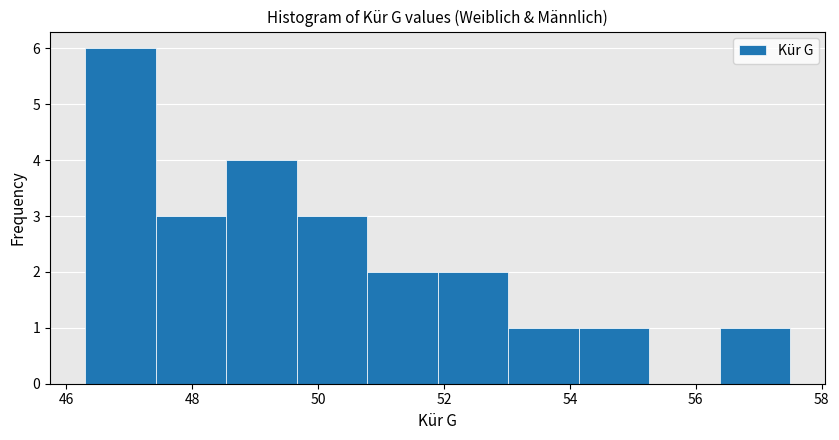

Reading left to right, transcribe this chart: for each bar, give the range it covers on the x-axis and its height. Neither the bar edges nor the heights are printed on the chart, so give them approximately, as read against the axes.

46.30 to 47.42: 6
47.42 to 48.54: 3
48.54 to 49.66: 4
49.66 to 50.78: 3
50.78 to 51.90: 2
51.90 to 53.02: 2
53.02 to 54.14: 1
54.14 to 55.26: 1
55.26 to 56.38: 0
56.38 to 57.50: 1